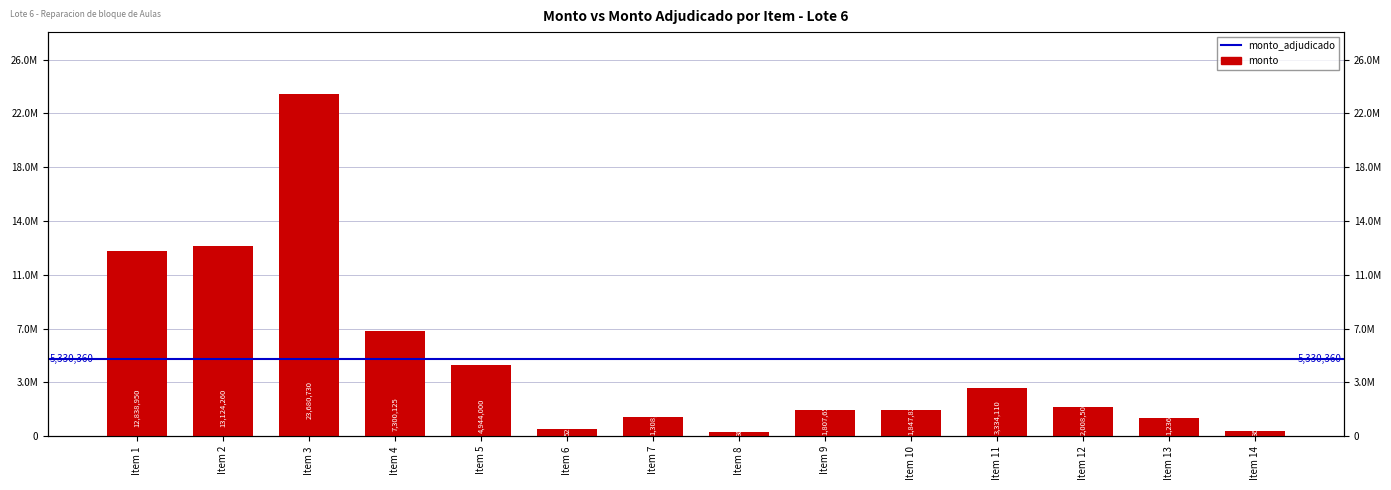

List the labels in order of value, largest first.

Item 3, Item 2, Item 1, Item 4, Item 5, Item 11, Item 12, Item 10, Item 9, Item 7, Item 13, Item 6, Item 14, Item 8